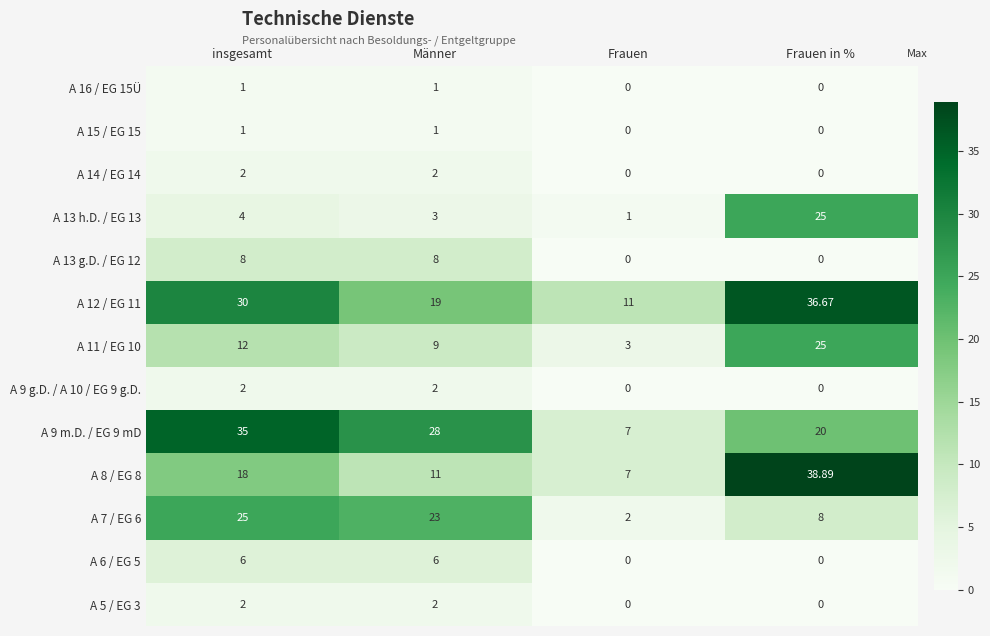

At which category is the sum across all series the highest?

Frauen in %